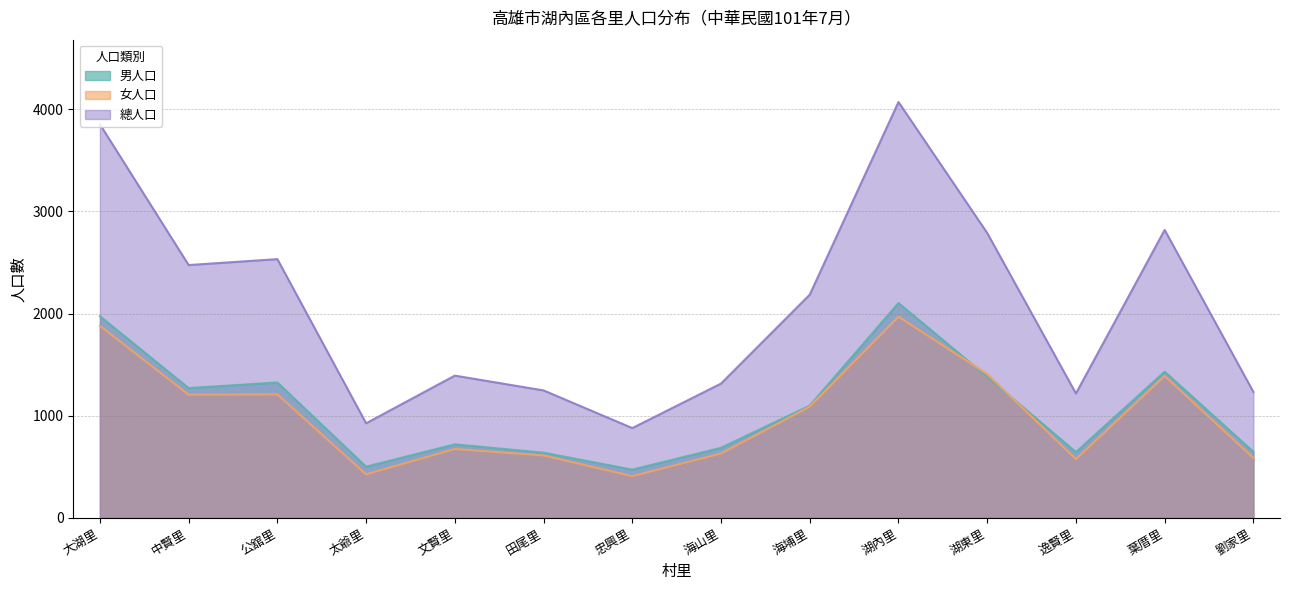

Reading right to left, transcribe all the data shown in this chart.

男人口: 646	1431	643	1381	2103	1098	685	471	637	719	500	1325	1270	1974
女人口: 586	1388	574	1408	1969	1088	629	407	610	673	425	1208	1205	1880
總人口: 1232	2819	1217	2789	4072	2185	1314	878	1247	1392	925	2533	2475	3854